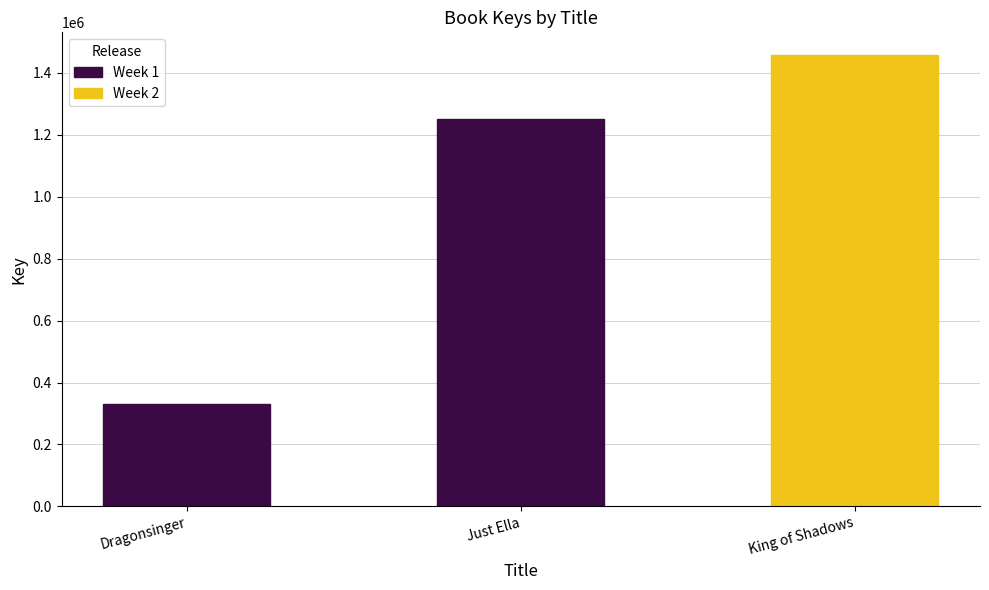

What position from the left is Just Ella?

2